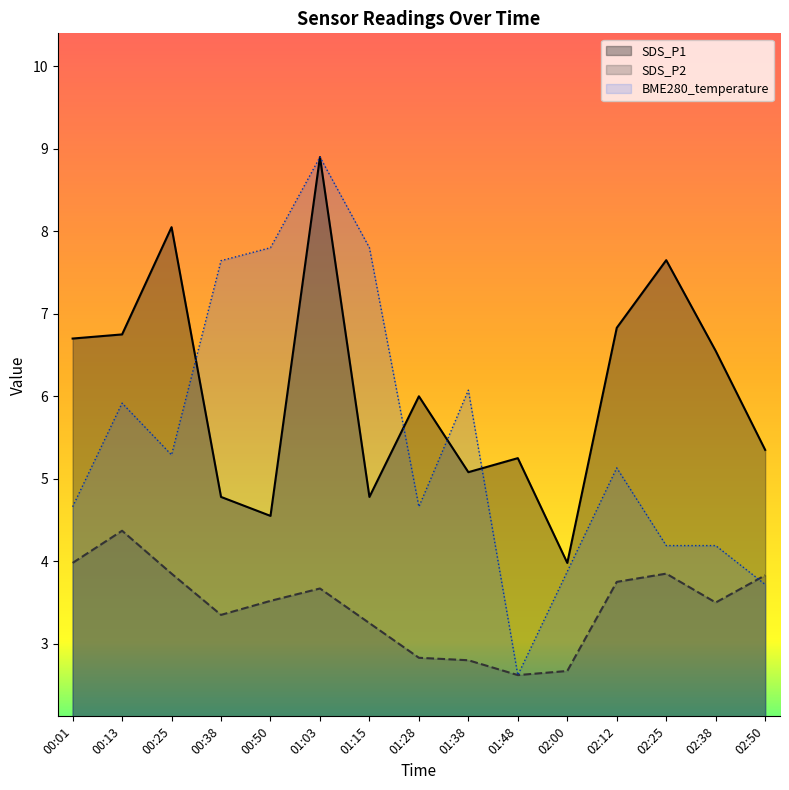

How many data points in SDS_P2 are above 3?

11